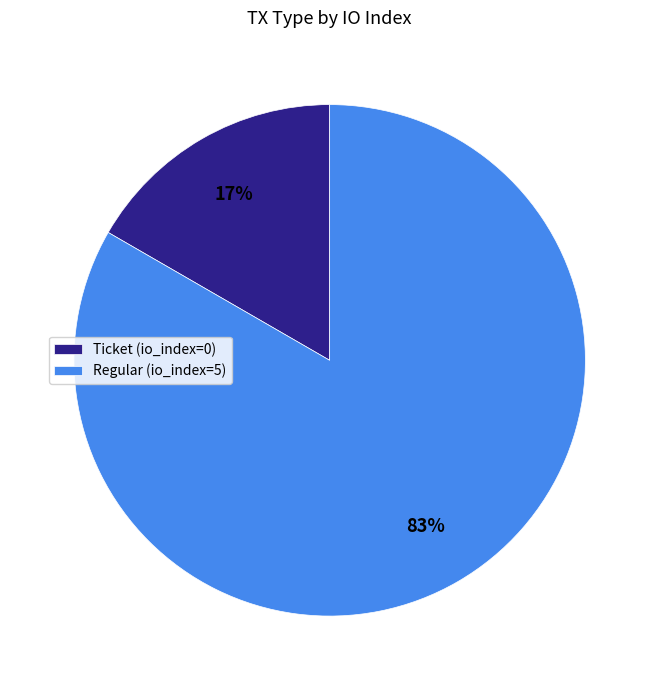

True or false: Regular (io_index=5) accounts for 83% of the total.

True